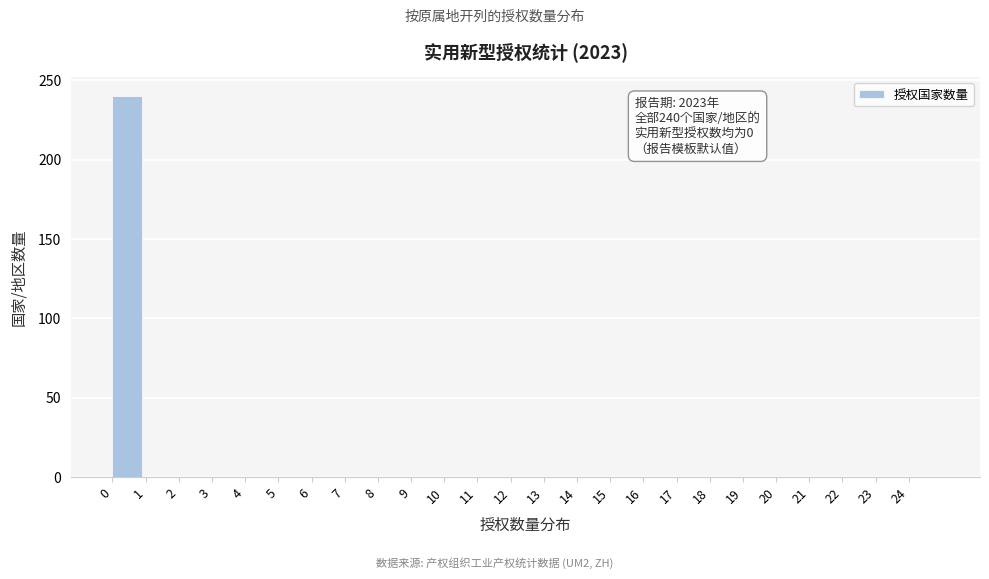

Which range on the x-axis has the tallest bar?

0 to 1